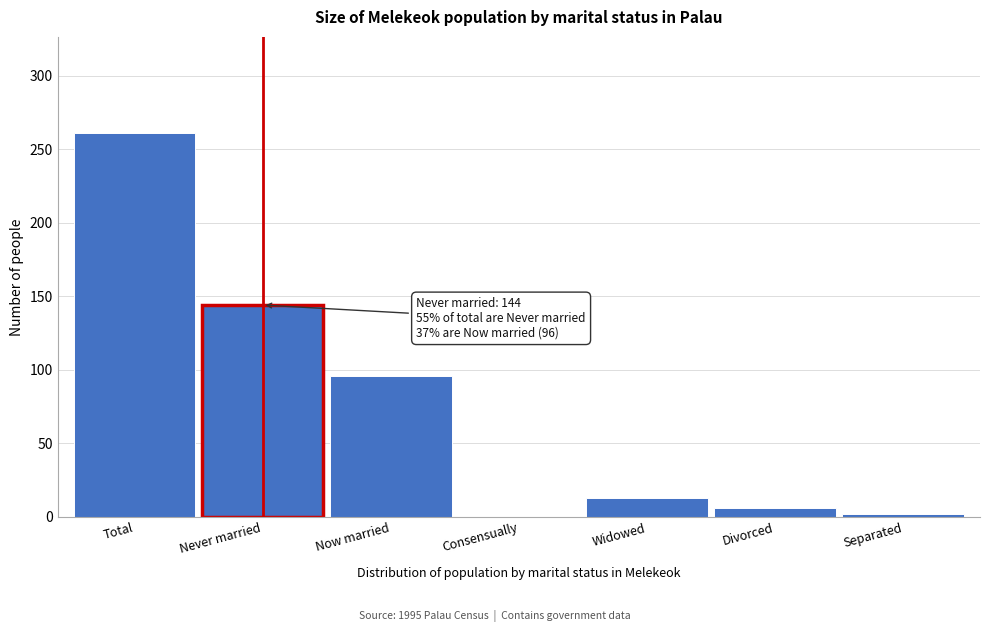

Reading left to right, transcribe all the data shown in this chart.

Total=261	Never married=144	Now married=96	Consensually=0	Widowed=13	Divorced=6	Separated=2